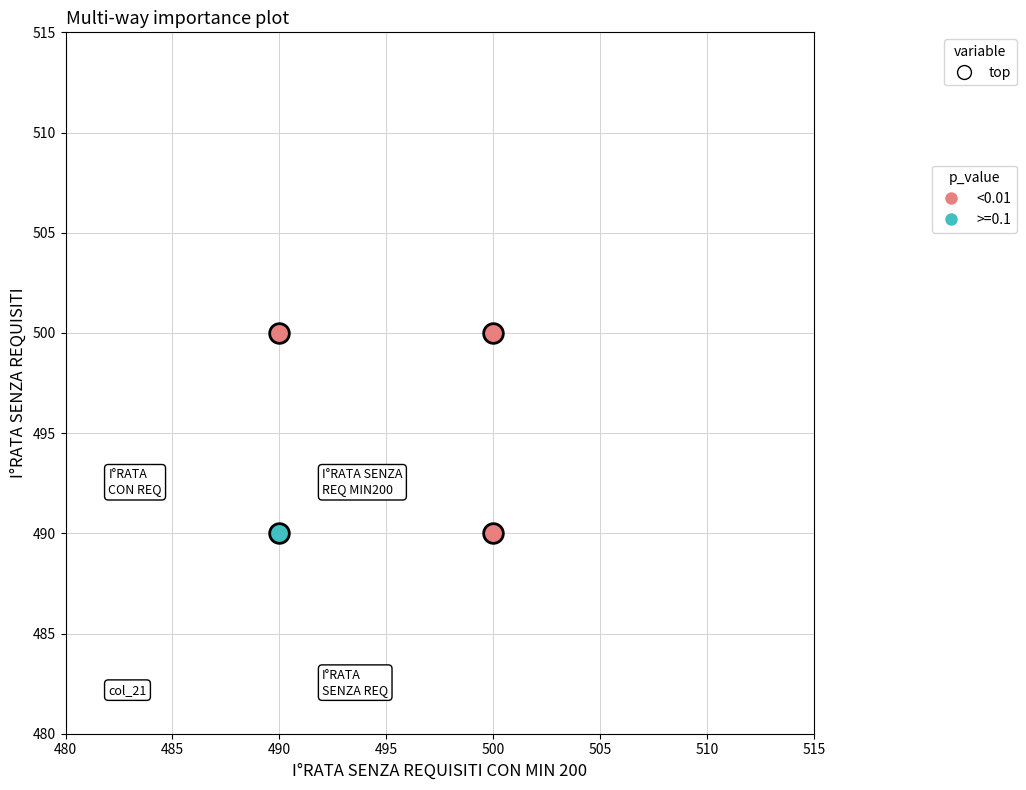

What are all the series names shown in the legend?

<0.01, >=0.1